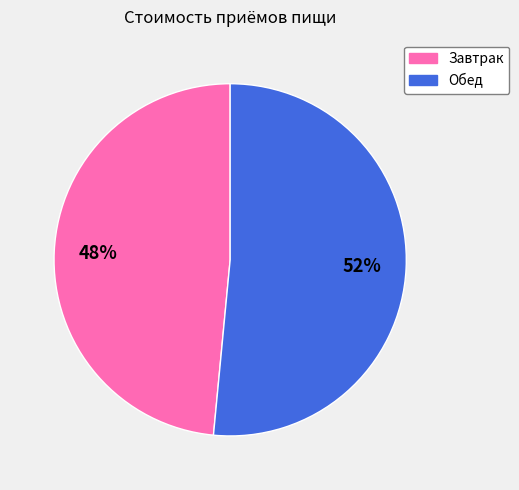

Which slice is the largest?

Обед